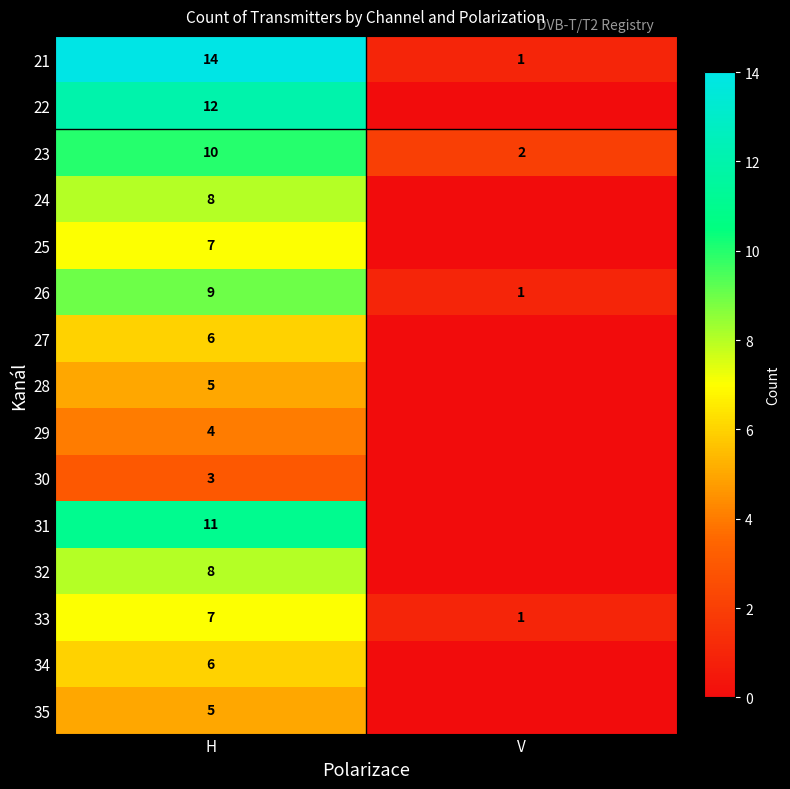

True or false: 27 has a value of 6 at H.

True